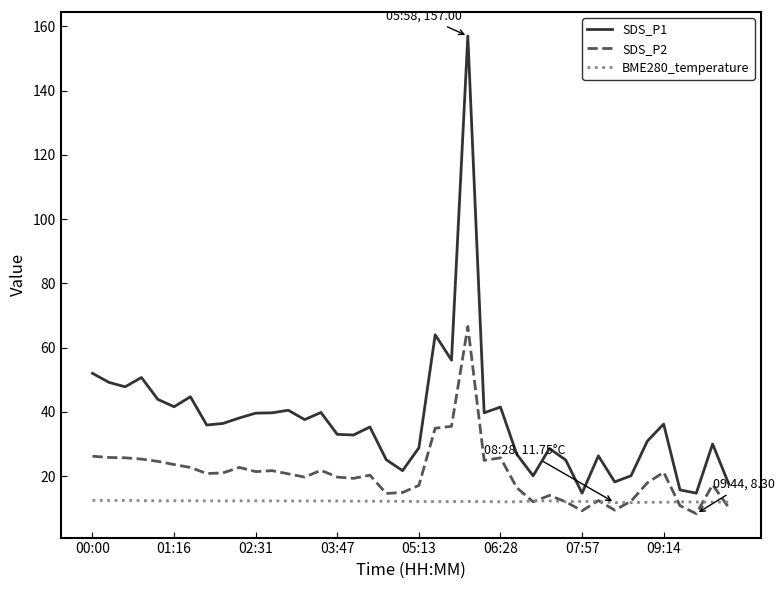

What is the average value of the SDS_P2 series?

20.5